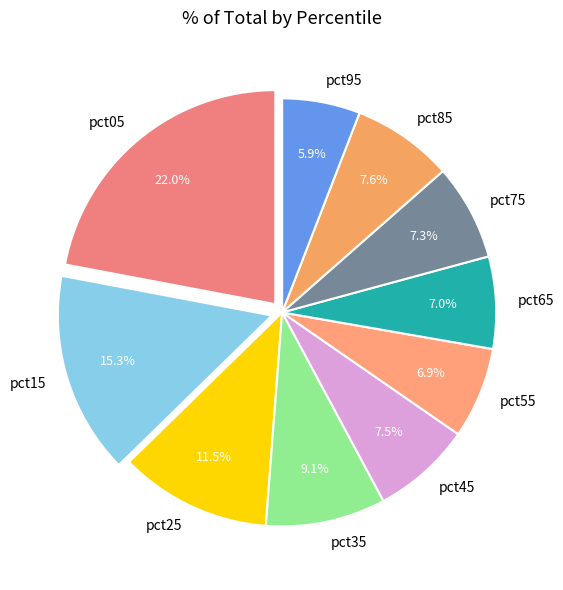

Which category has the smallest portion of the pie?

pct95